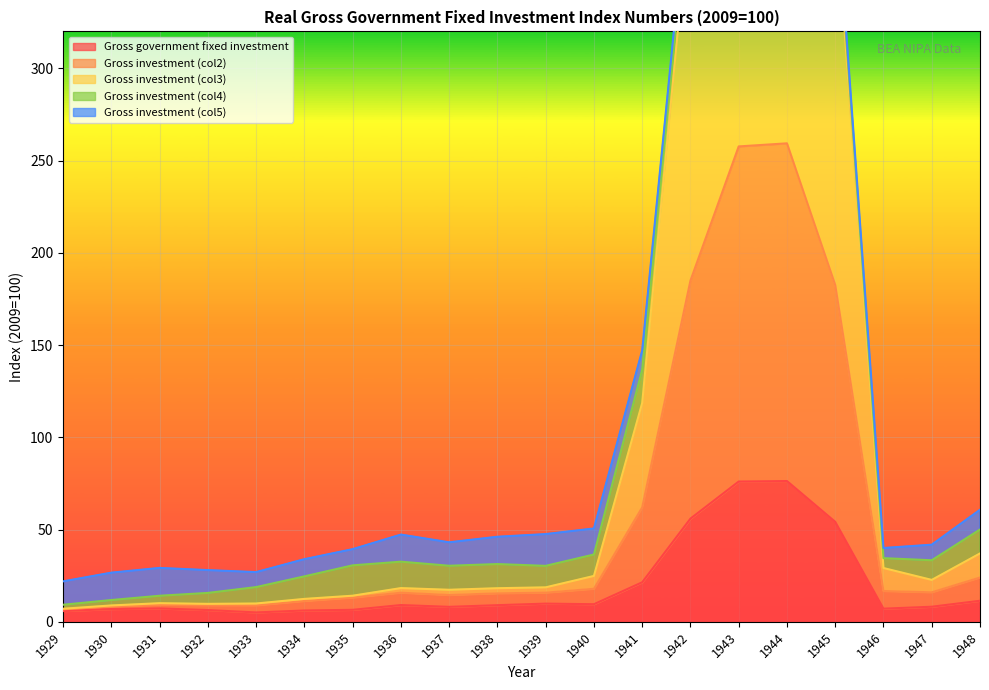

At which category is the sum across all series the highest?

1944